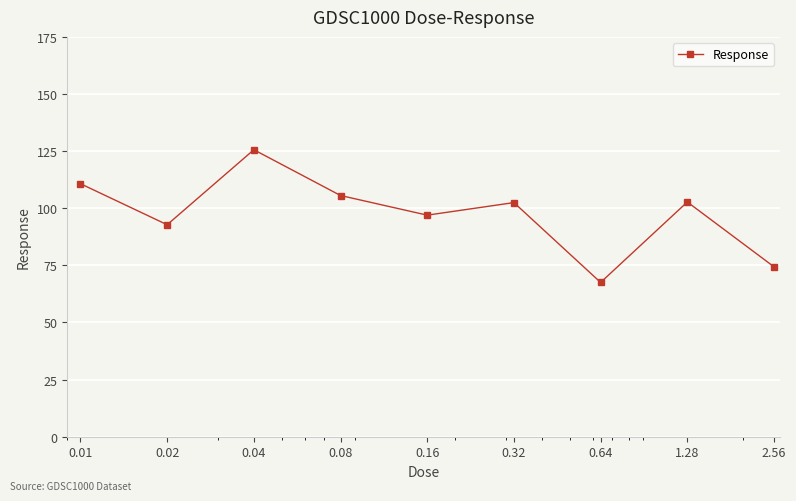

True or false: the data has more than 1 interior local peaks.

True